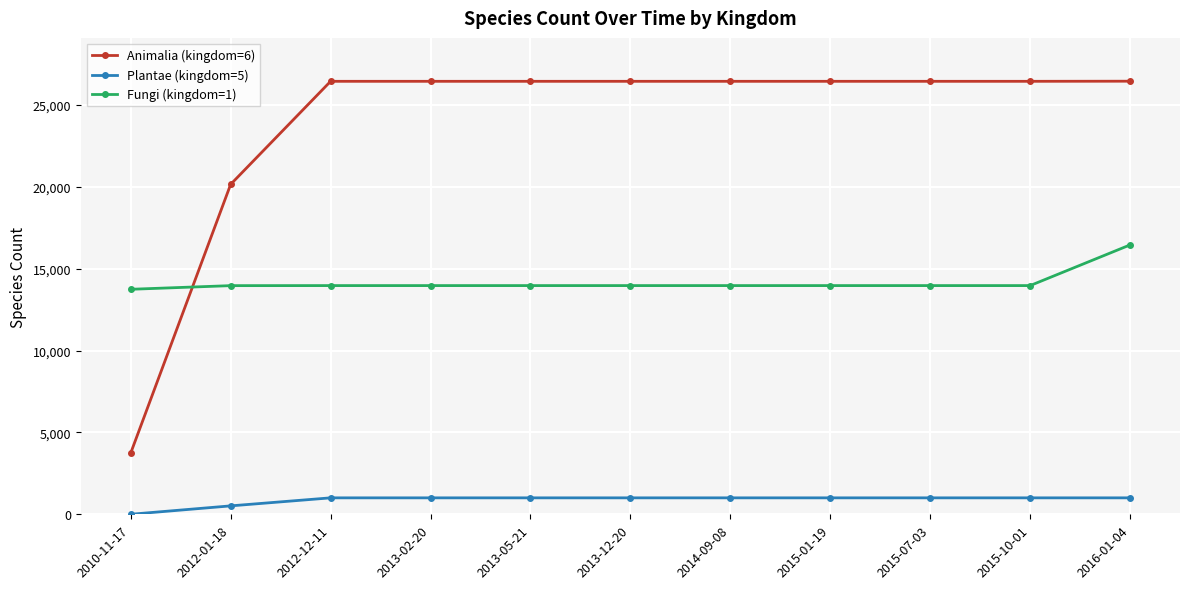

Which category has the lowest value across all series?

2010-11-17